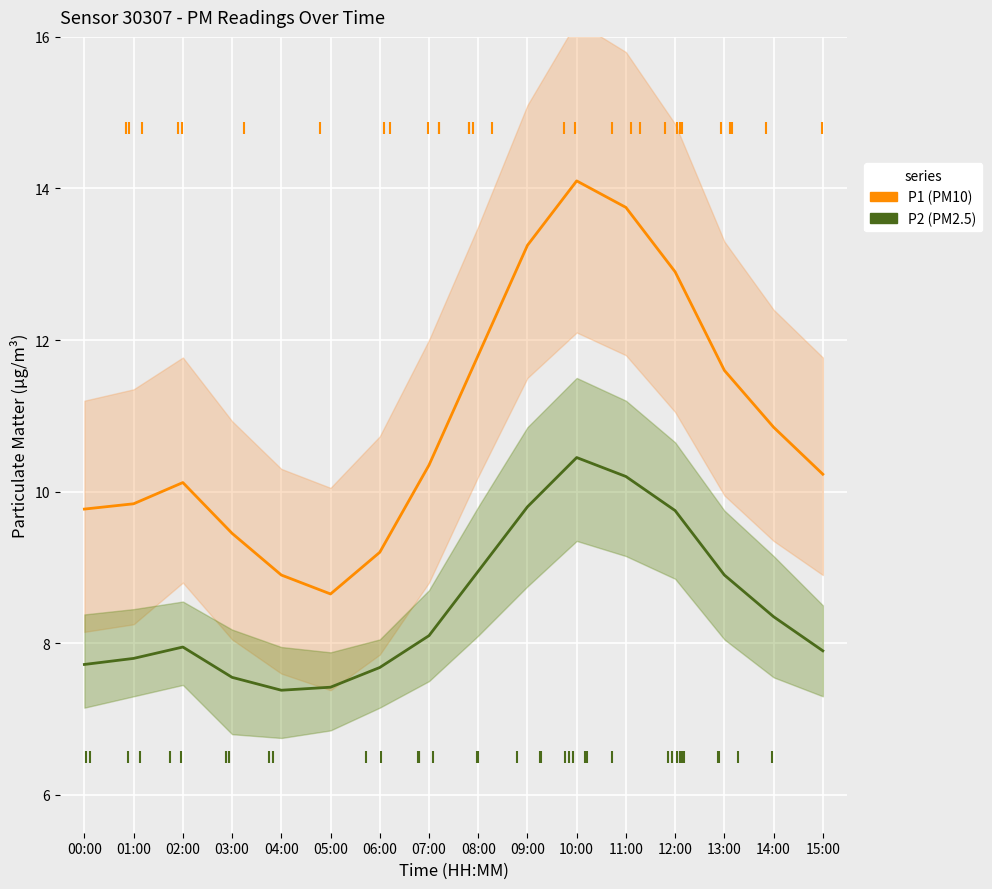

Is this an area chart (filled region under the line)?

No